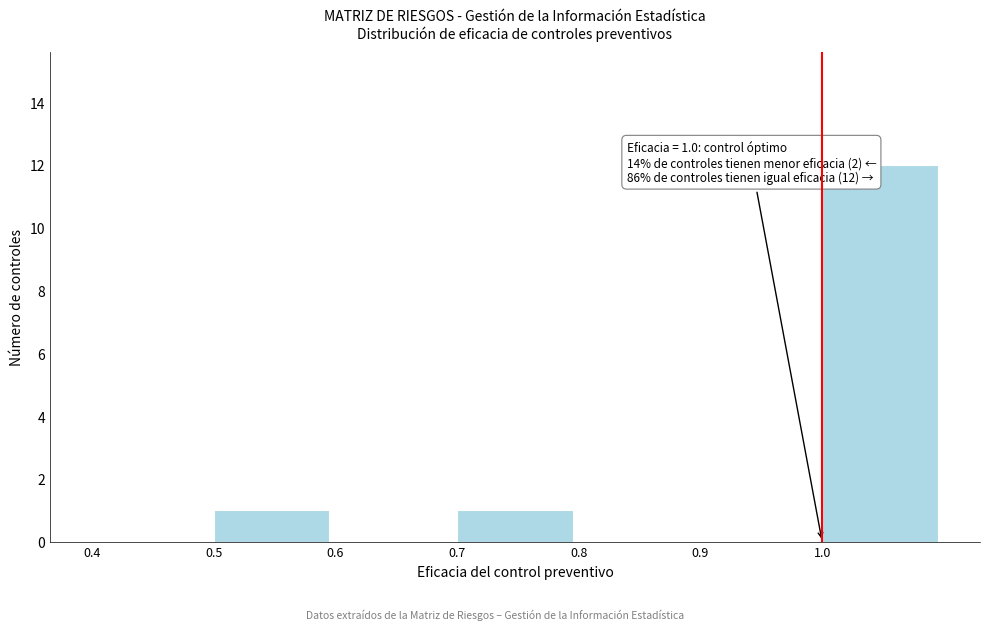

Over which range of the x-axis is the bar tallest?

1.0 to 1.1